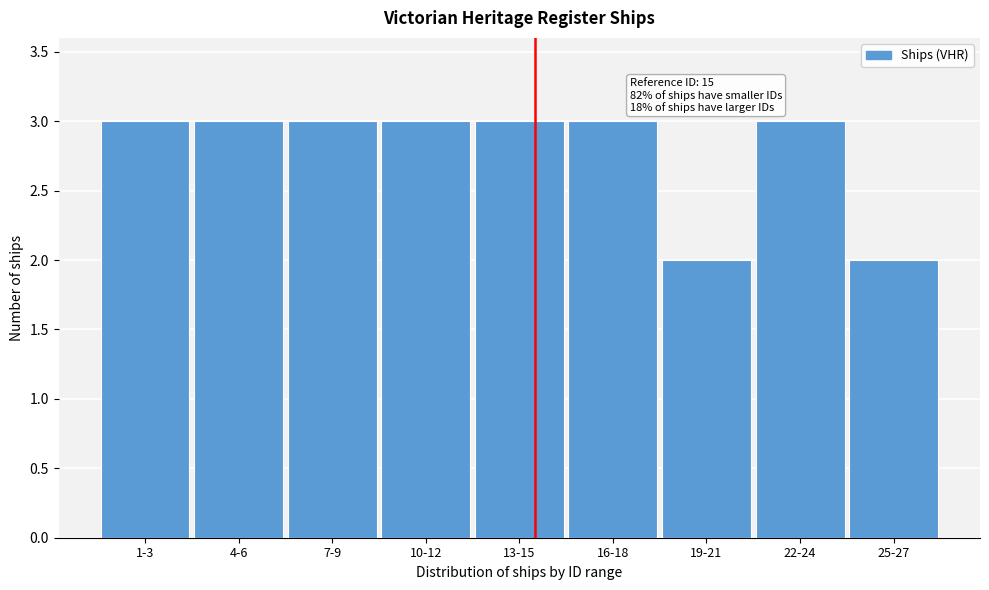

Reading left to right, transcribe all the data shown in this chart.

3	3	3	3	3	3	2	3	2